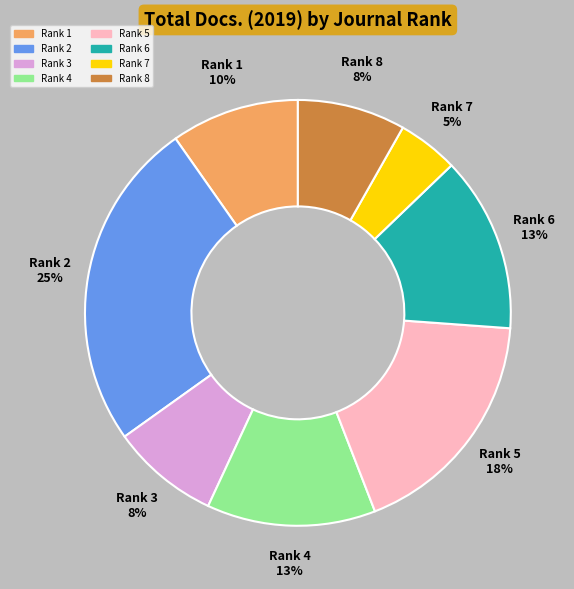

Is there a majority slice in this chart?

No